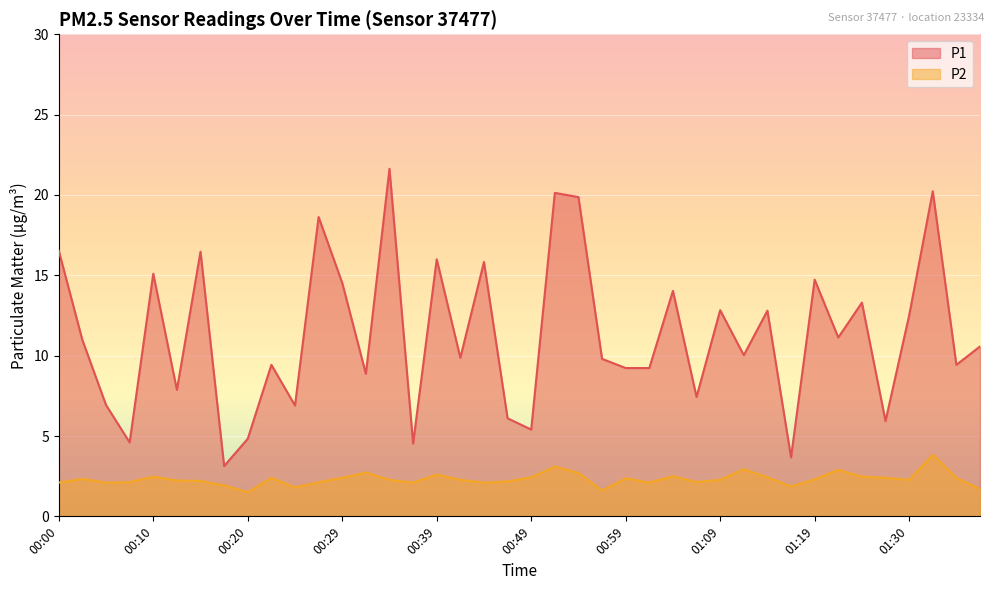

What is the average value of the P2 series?

2.3